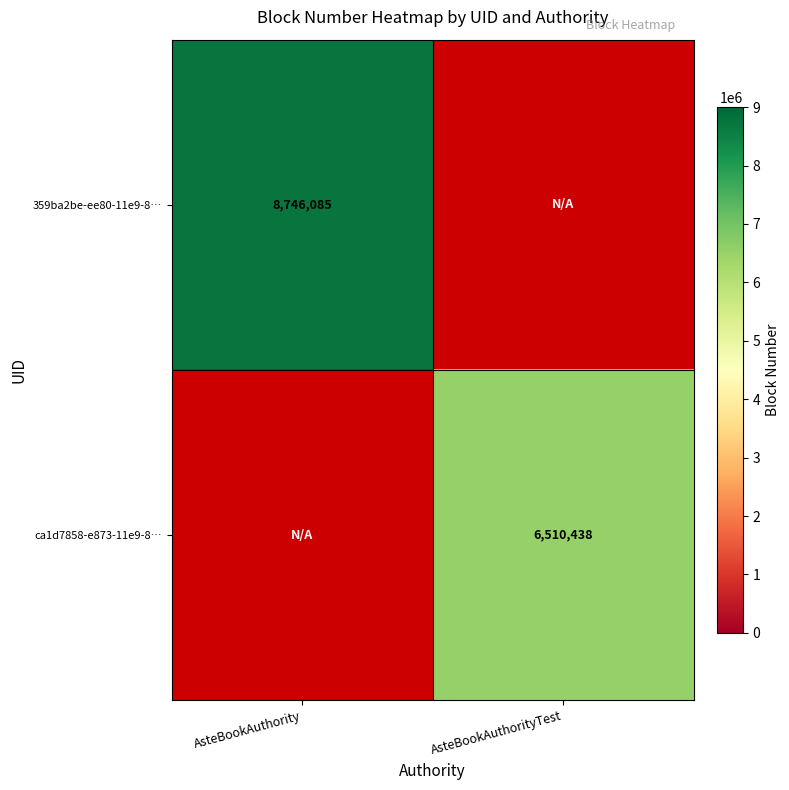

True or false: ca1d7858-e873-11e9-8… has a value of 11393472 at AsteBookAuthorityTest.

False